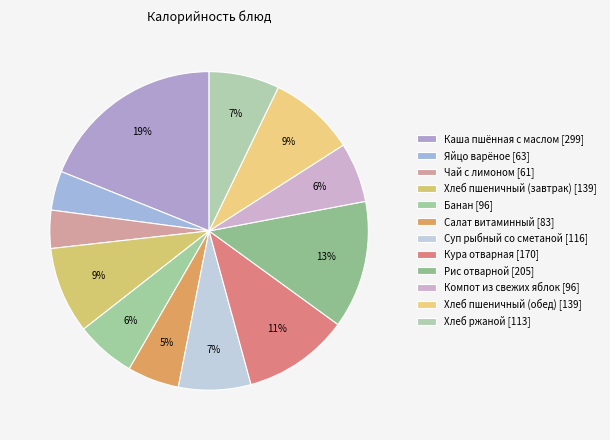

Which slice is the largest?

Каша пшённая с маслом